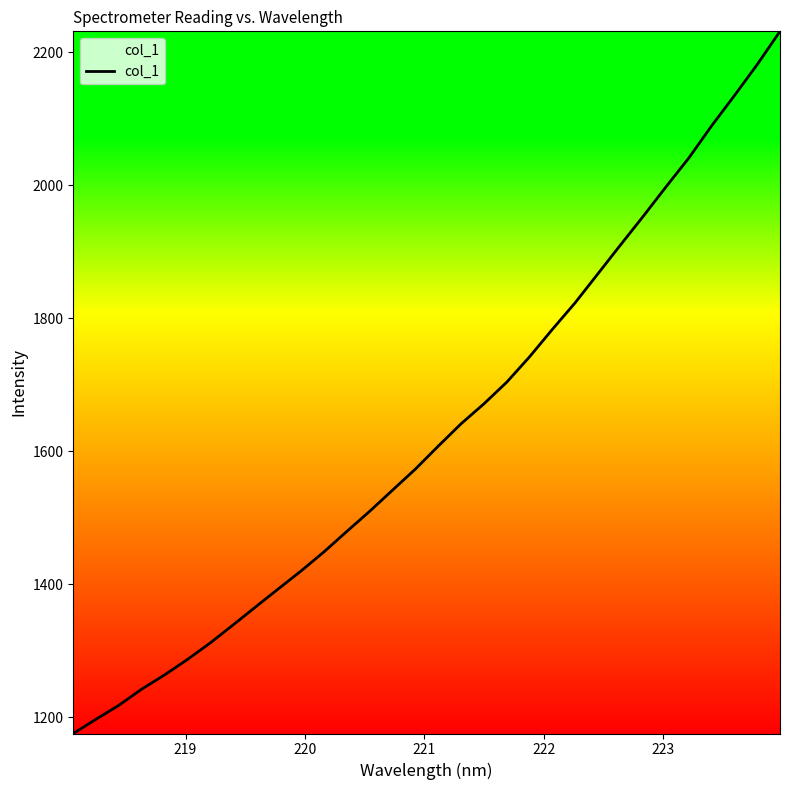

What is the maximum value shown in the chart?

2231.2